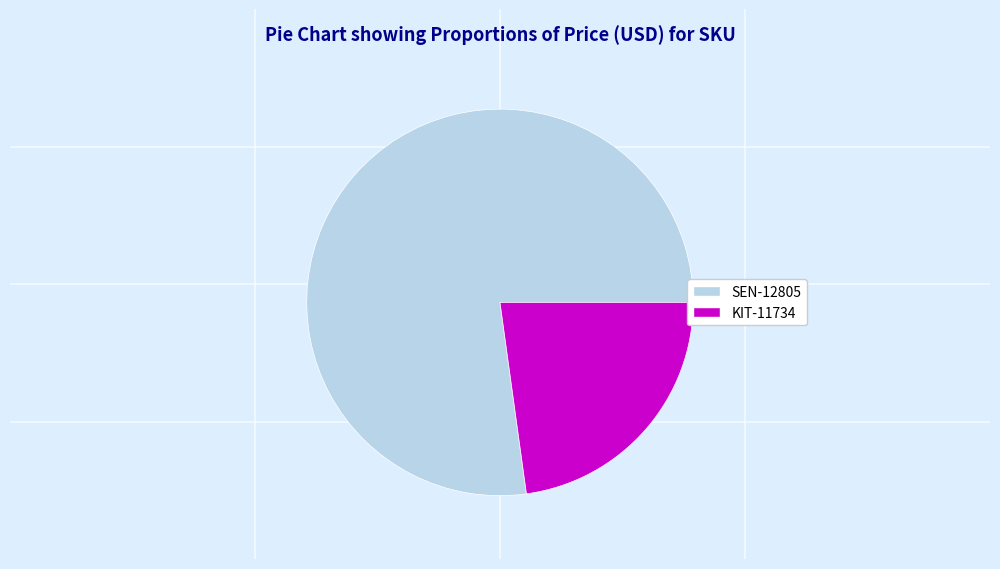

What is the smallest slice in the pie chart?

KIT-11734